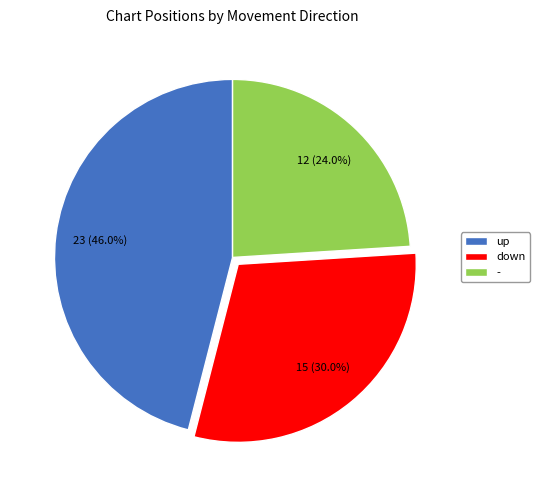

To the nearest percent, what is the difference between the - and up slice percentages?

22%